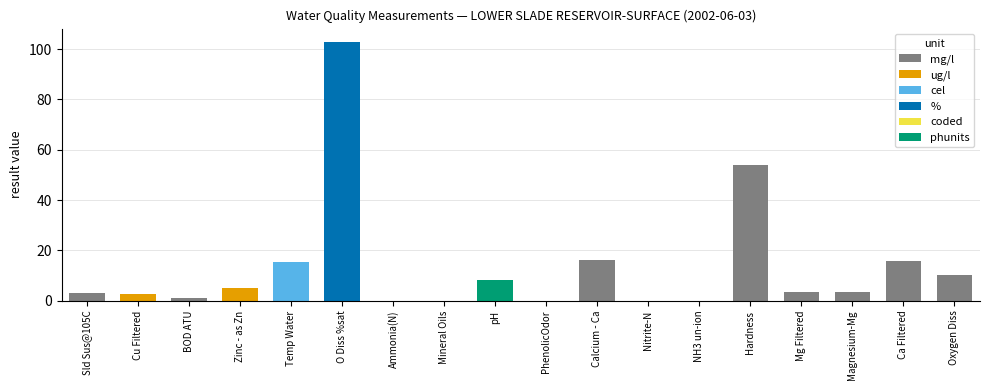

Rank the categories by value from highest to lowest.

O Diss %sat, Hardness, Calcium - Ca, Ca Filtered, Temp Water, Oxygen Diss, pH, Zinc - as Zn, Magnesium-Mg, Mg Filtered, Sld Sus@105C, Cu Filtered, BOD ATU, Ammonia(N), Nitrite-N, NH3 un-ion, Mineral Oils, PhenolicOdor